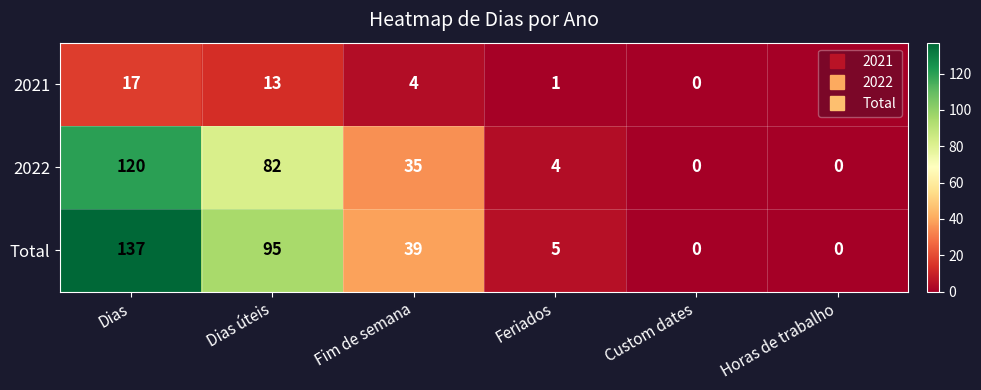

At which label is 2021 closest to 8?

Fim de semana